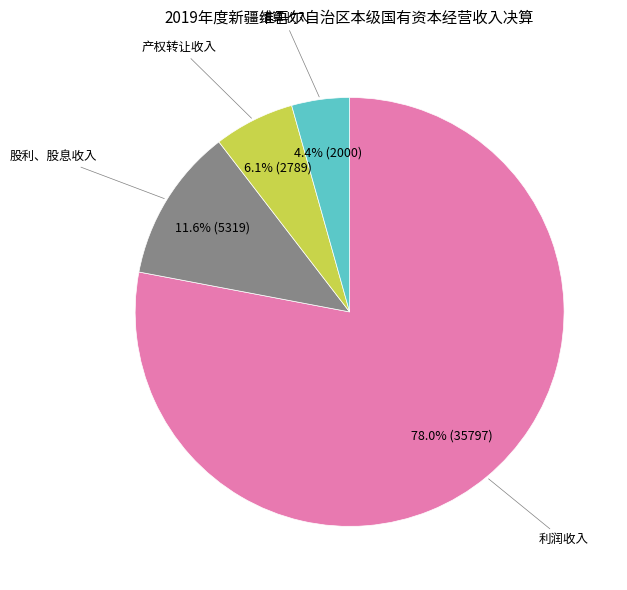

Does any single category account for the majority?

Yes